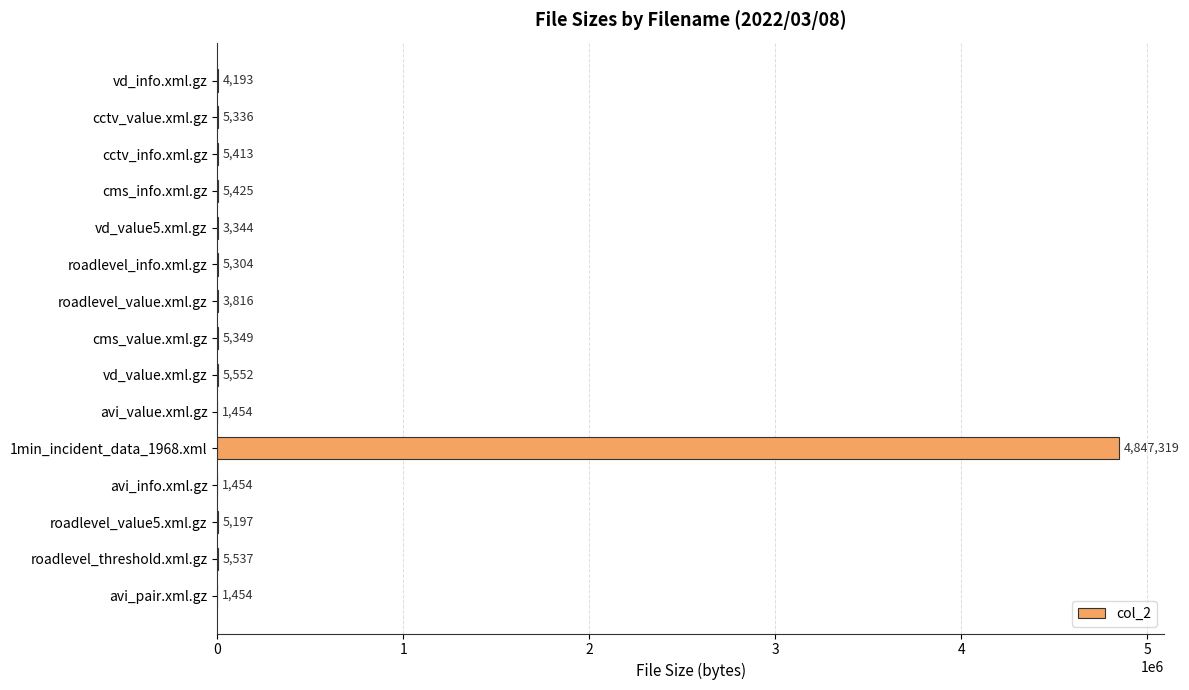

Between vd_value.xml.gz and cctv_value.xml.gz, which is larger?

vd_value.xml.gz